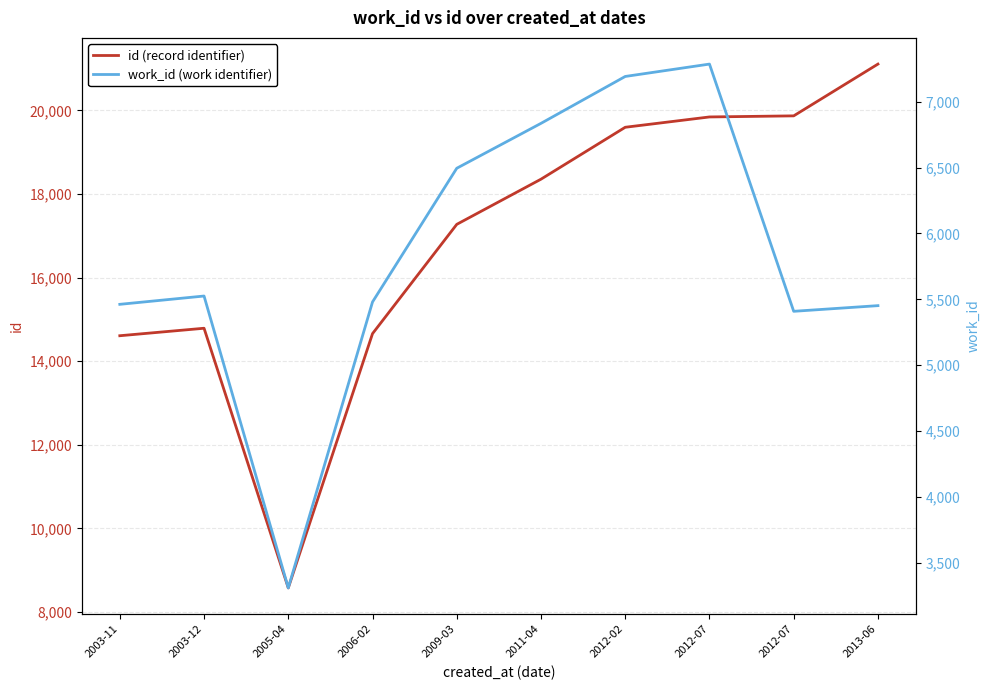

What is the sum of the work_id (work identifier) values at 2012-07 and 2012-02?

14478